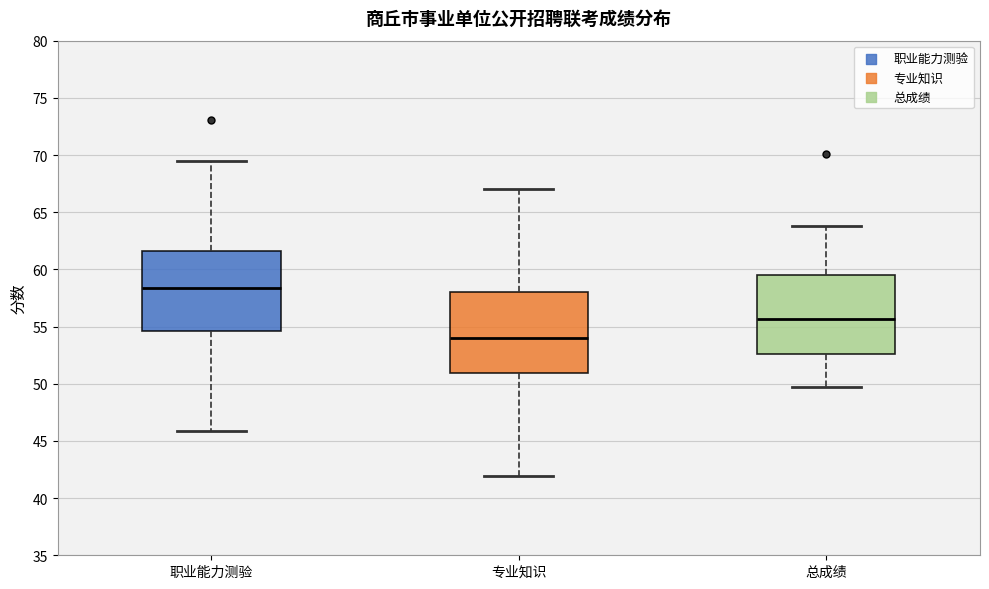

Which box's median line is the lowest?

专业知识